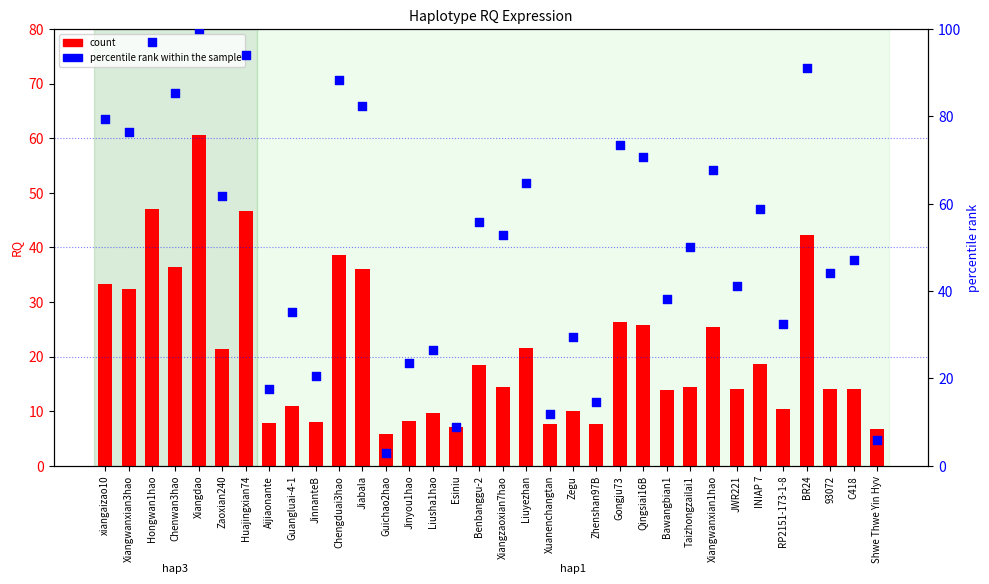

Which series has the largest total across all categories?

percentile rank within the sample